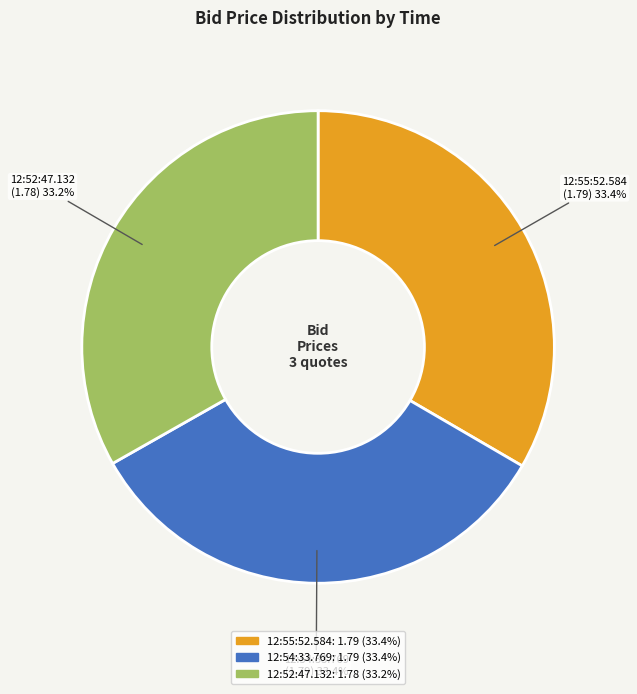

Is the sum of 12:52:47.132 and 12:54:33.769 greater than half?

Yes